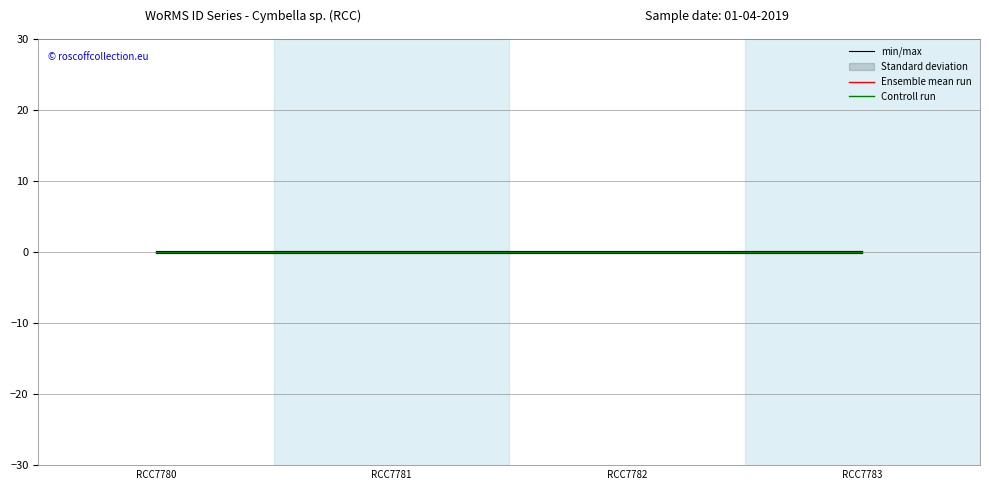

True or false: Controll run has a value of 0.1 at RCC7781.

True